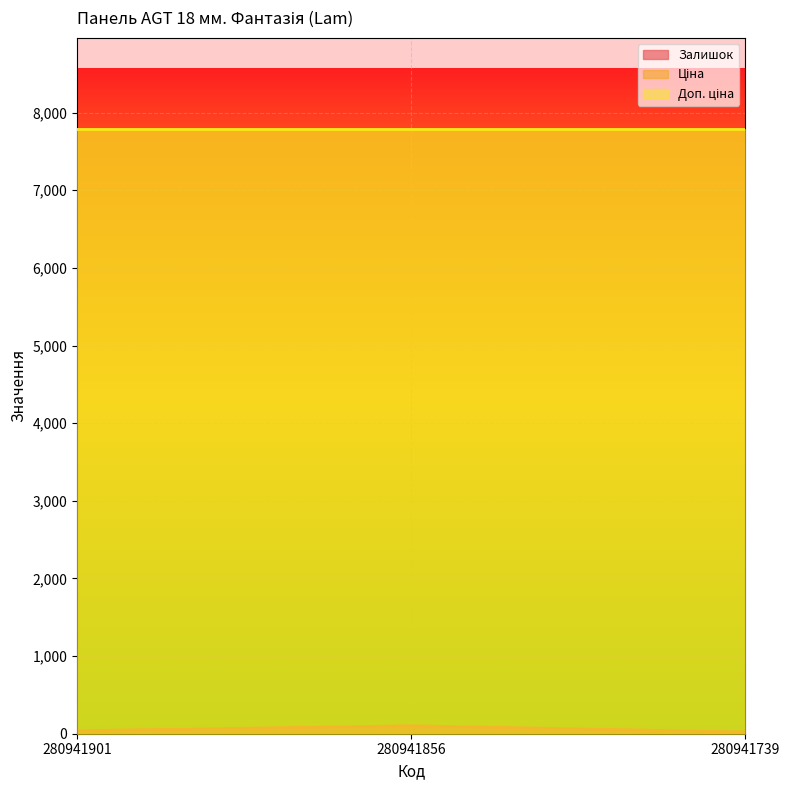

Does the chart display data point markers on the line(s)?

No